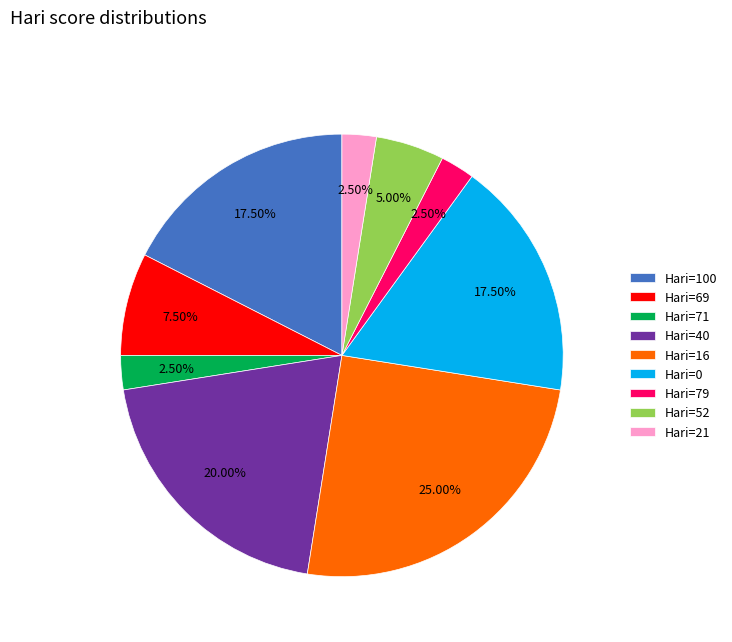

Combined, do Hari=0 and Hari=52 account for over 50%?

No